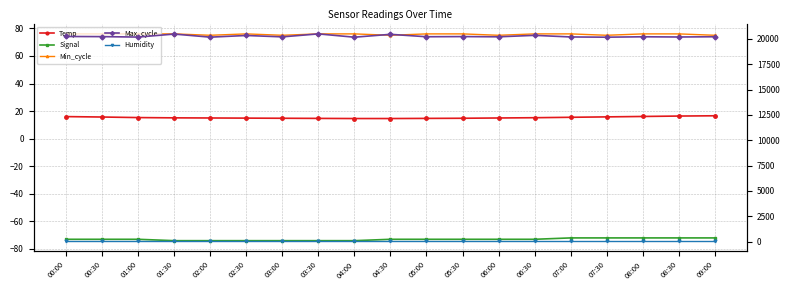

The value of Min_cycle at 01:00 is 108.2. True or false?

False